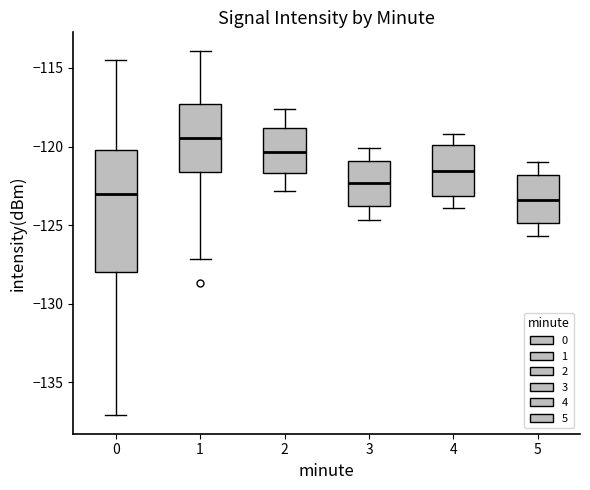

Reading left to right, read every box against the y-axis: the position of its median line, the range the box covers, and the ends of its whiskers. The values are not printed on the chart, so give them approximately, as read against the axis.

0: median -123.0, box -128.0 to -120.0, whiskers -137.0 to -114.5
1: median -119.5, box -121.5 to -117.5, whiskers -127.0 to -114.0
2: median -120.5, box -121.5 to -119.0, whiskers -123.0 to -117.5
3: median -122.5, box -124.0 to -121.0, whiskers -124.5 to -120.0
4: median -121.5, box -123.0 to -120.0, whiskers -124.0 to -119.0
5: median -123.5, box -125.0 to -122.0, whiskers -125.5 to -121.0